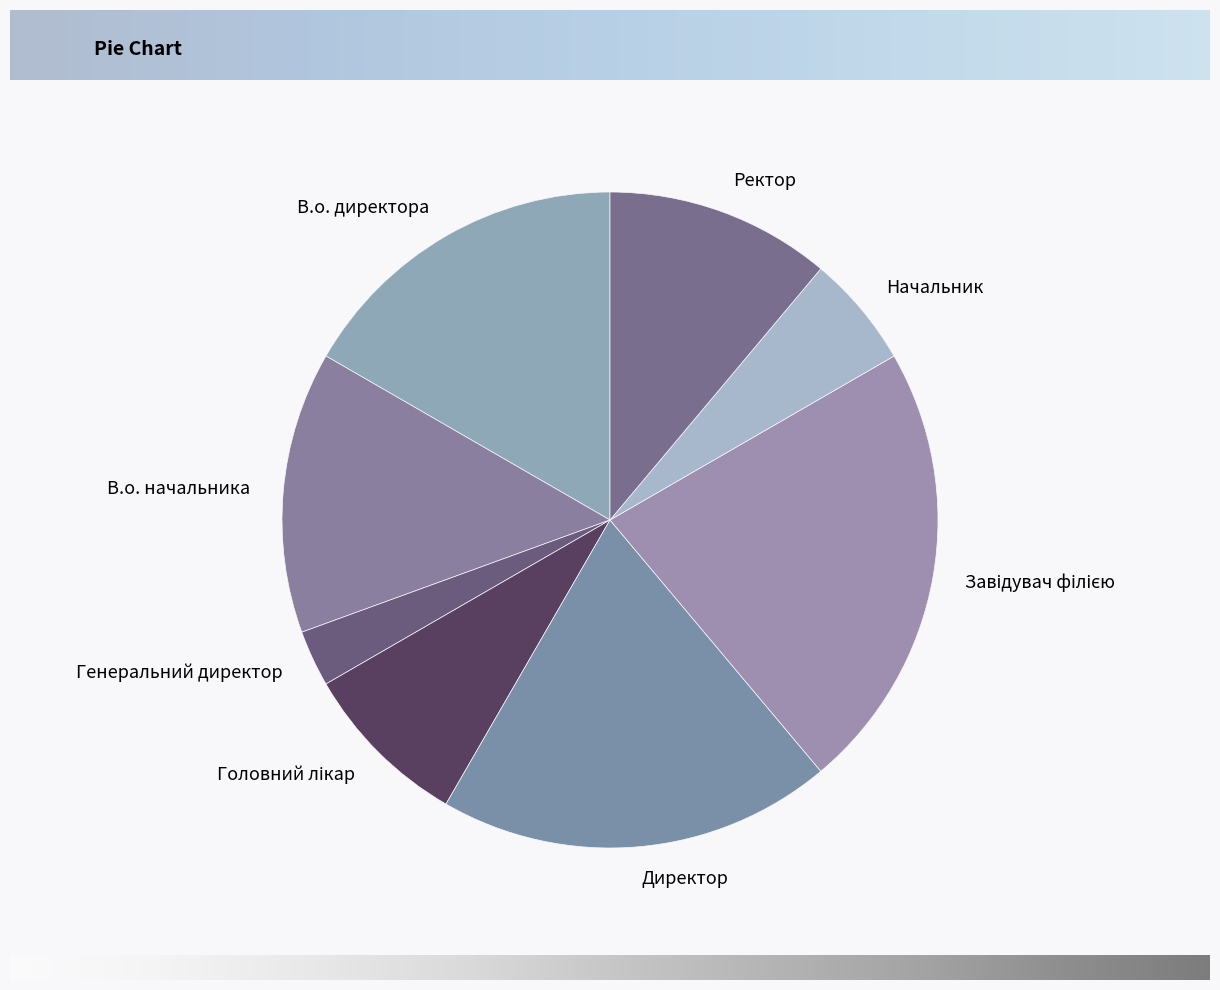

Is Генеральний директор the majority of the pie?

No